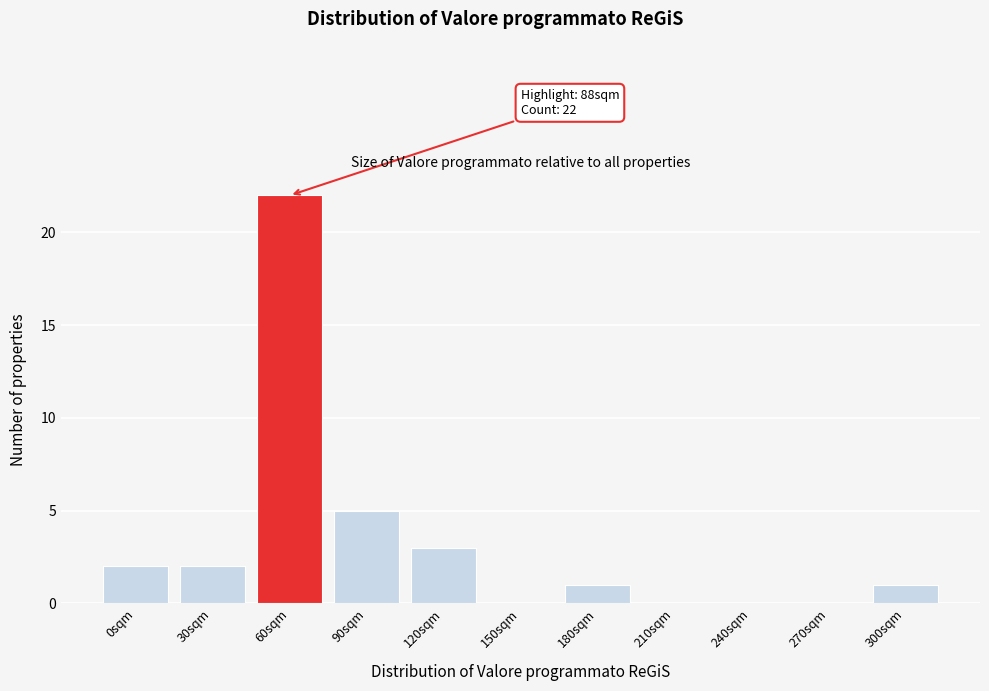

Reading left to right, extract all data points from this chart.

0sqm=2	30sqm=2	60sqm=22	90sqm=5	120sqm=3	150sqm=0	180sqm=1	210sqm=0	240sqm=0	270sqm=0	300sqm=1